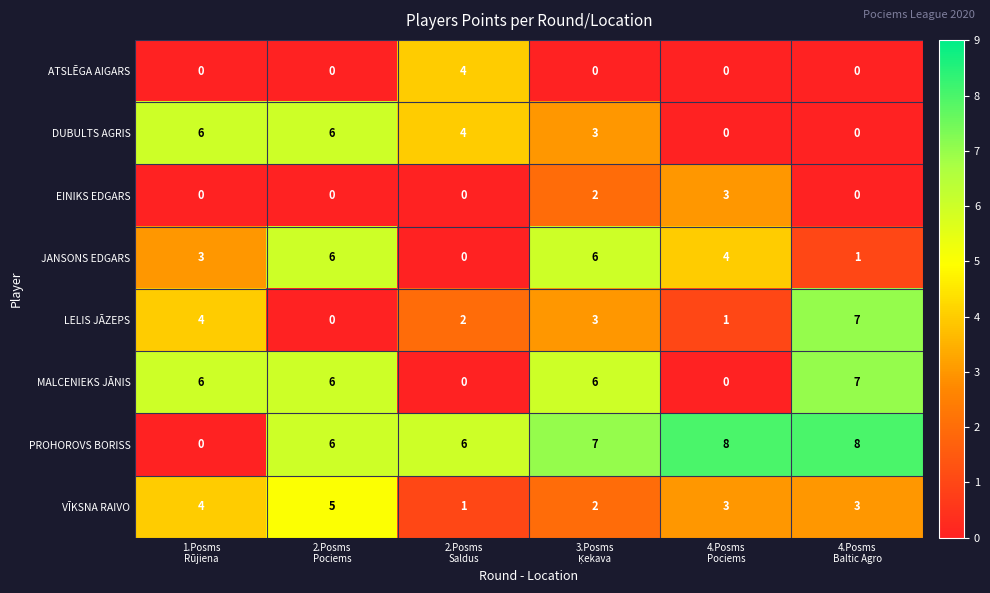

Which series has the largest total across all categories?

PROHOROVS BORISS